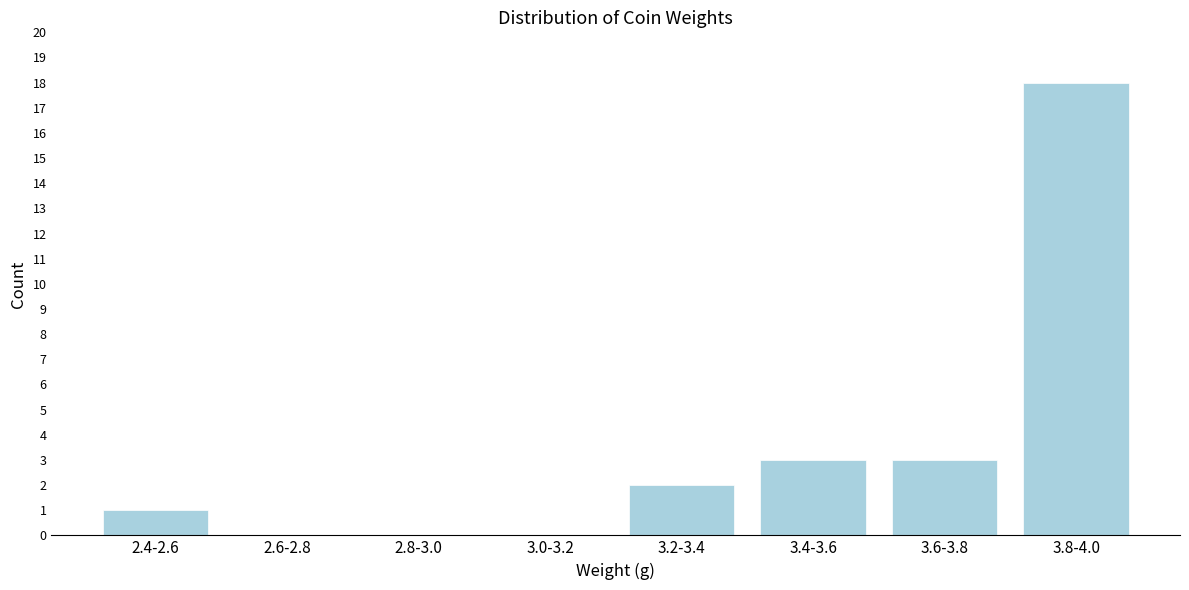

Reading left to right, extract all data points from this chart.

2.4-2.6=1	2.6-2.8=0	2.8-3.0=0	3.0-3.2=0	3.2-3.4=2	3.4-3.6=3	3.6-3.8=3	3.8-4.0=18